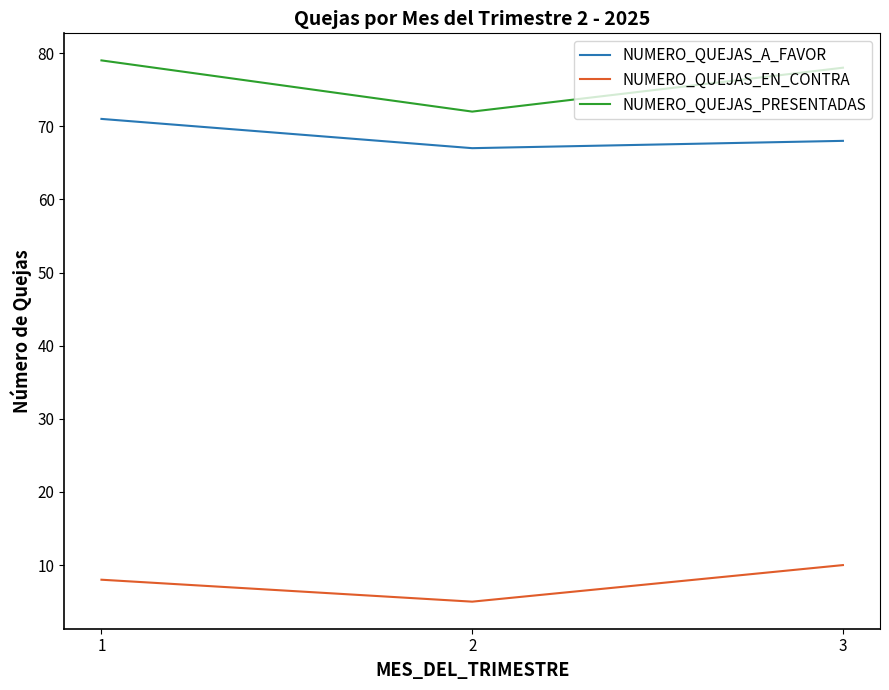

What is the lowest value of the NUMERO_QUEJAS_A_FAVOR series?

67